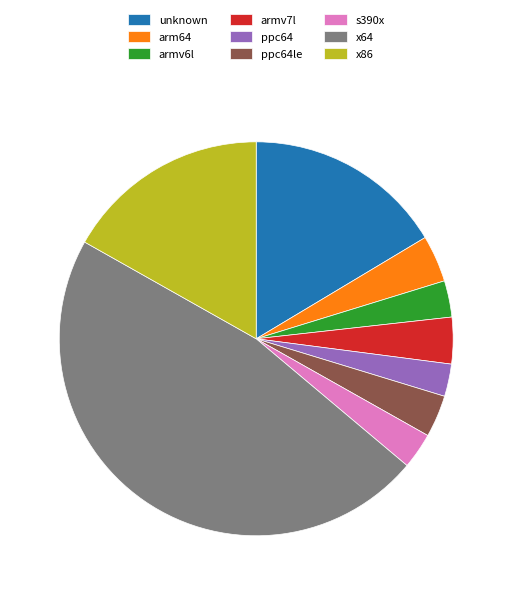

What is the largest slice in the pie chart?

x64